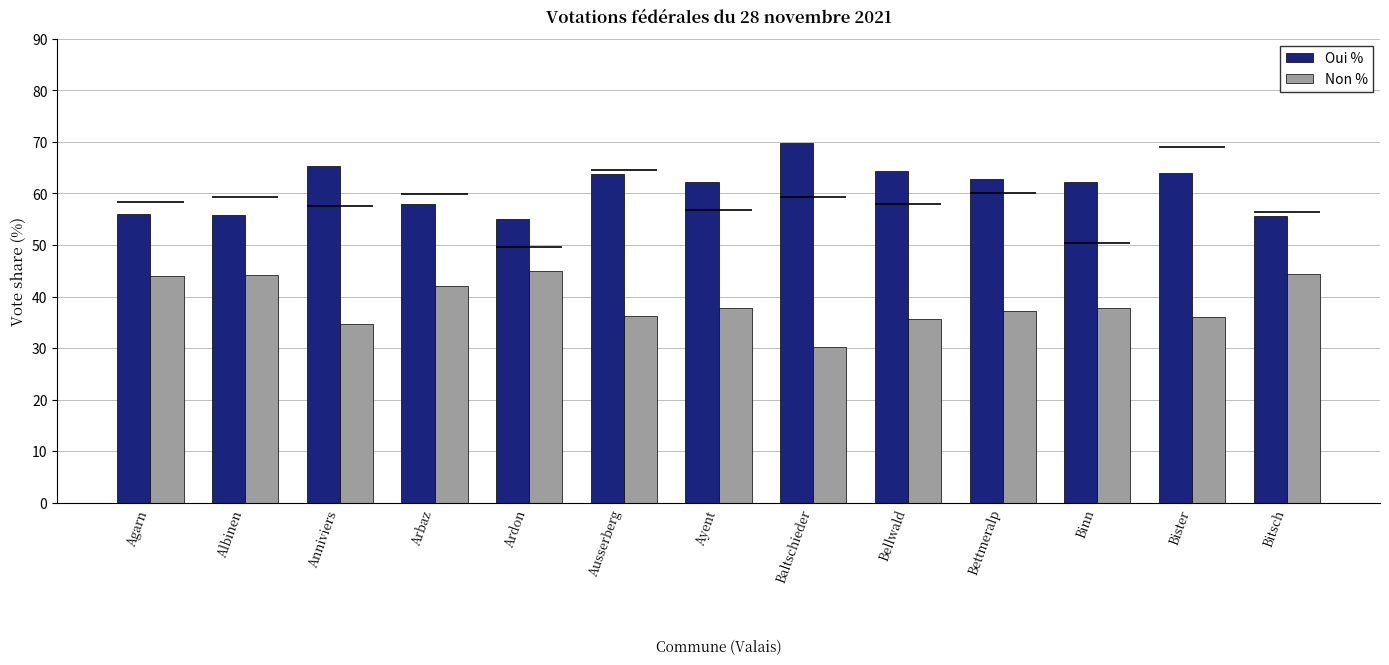

What is the label of the 2nd bar from the left?

Albinen